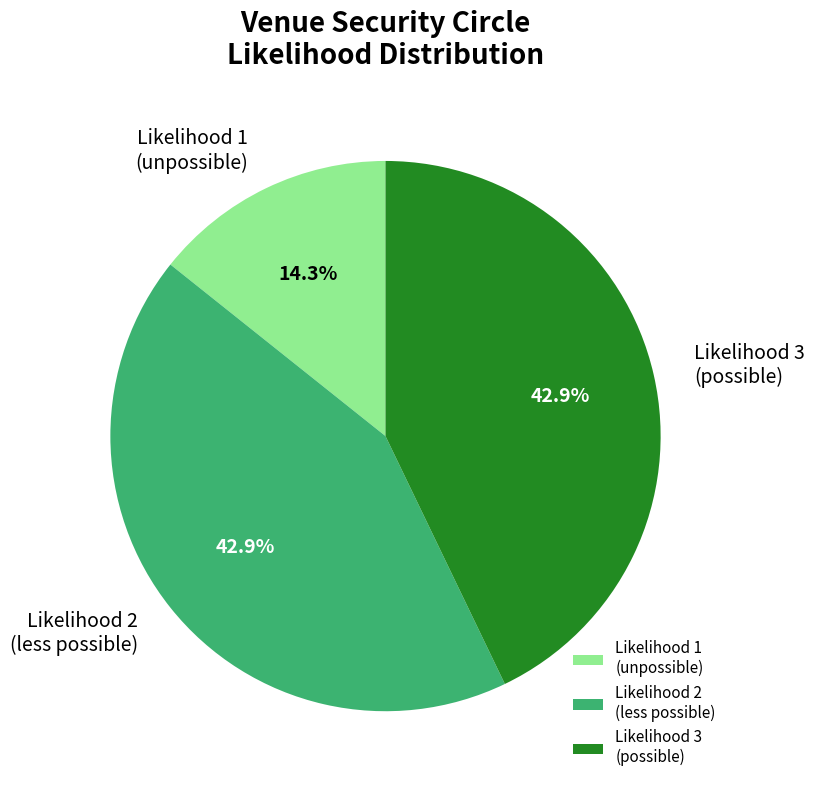

What is the smallest slice in the pie chart?

Likelihood 1 (unpossible)